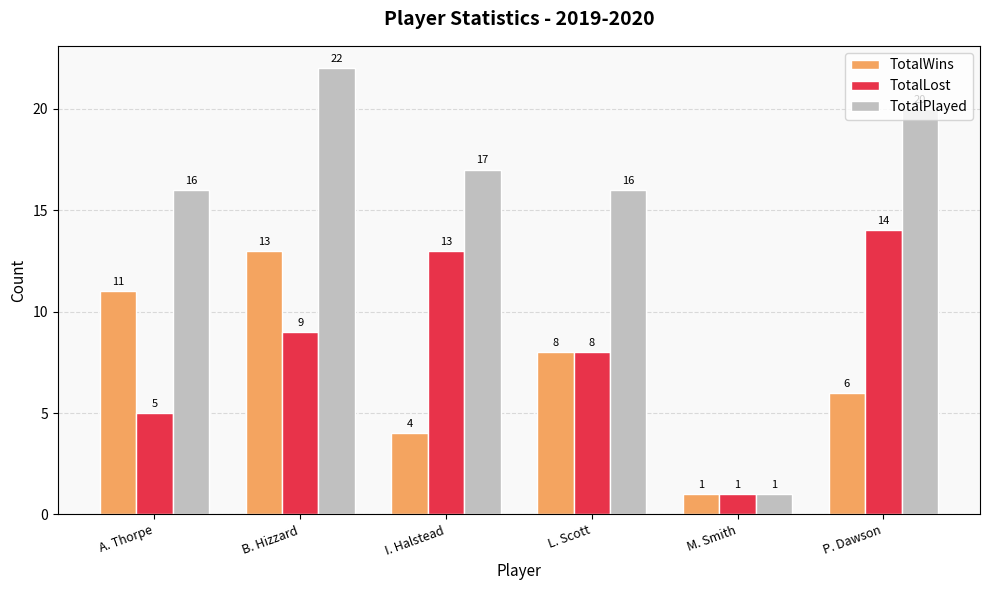

True or false: TotalLost has a value of 8 at L. Scott.

True